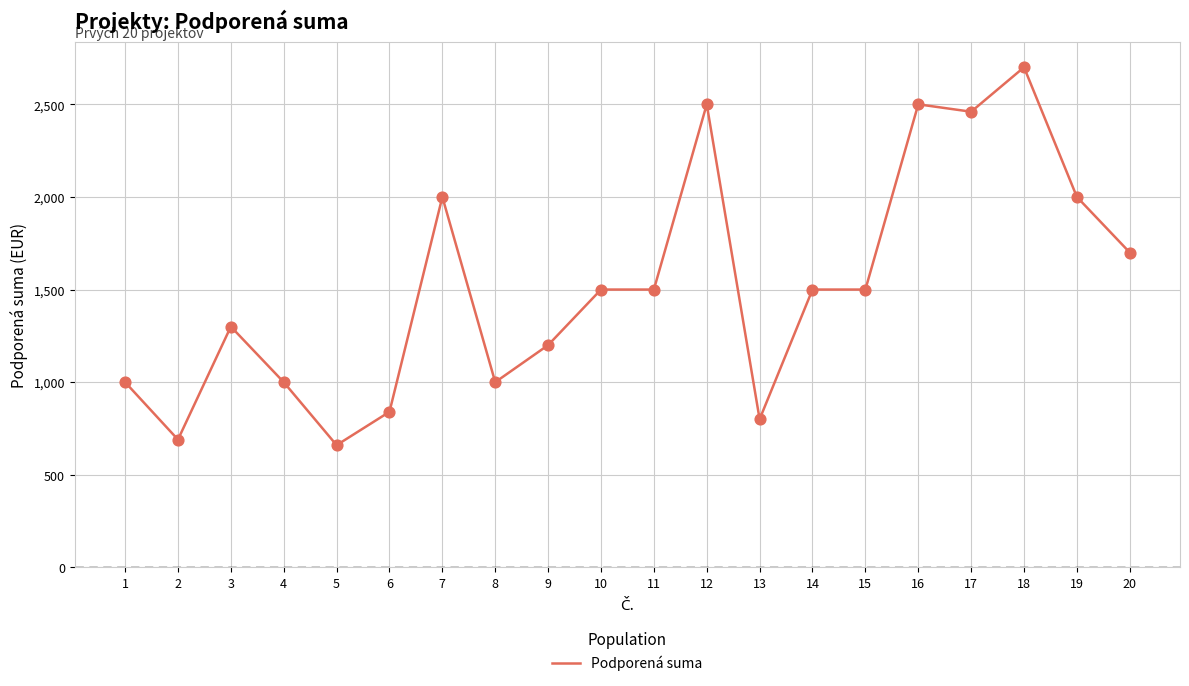

Approximately how many times larger is the value at 4 compared to 2?

1.4